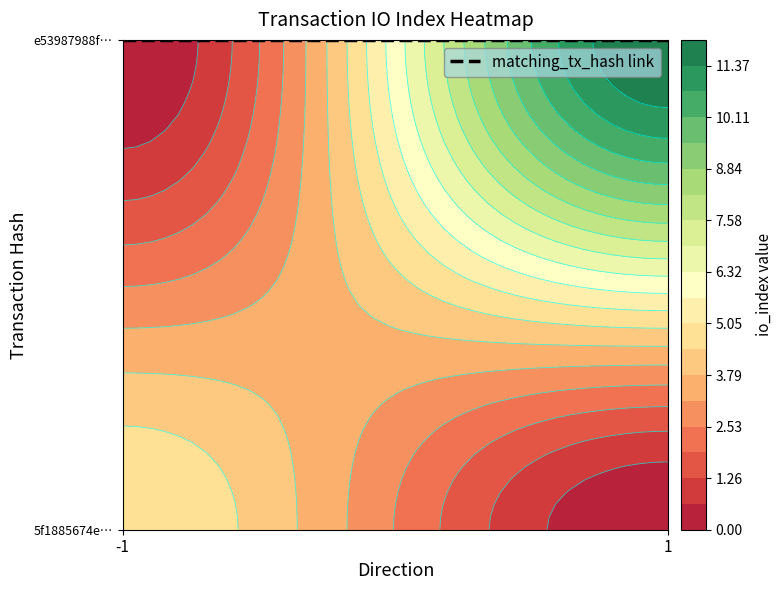

At direction, list the series in order from largest to smallest.

e53987988f3847c4ad7cc3b41a8438101b79cec, 5f1885674e9b7784949cf46b0f29323cd171a88